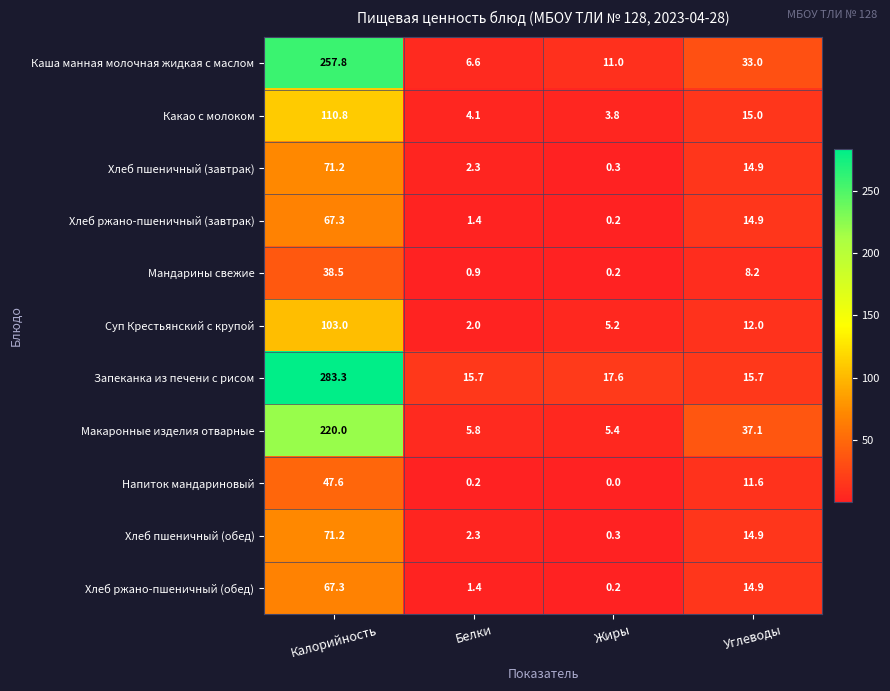

Is it true that Запеканка из печени с рисом equals 409.3 at Калорийность?

False